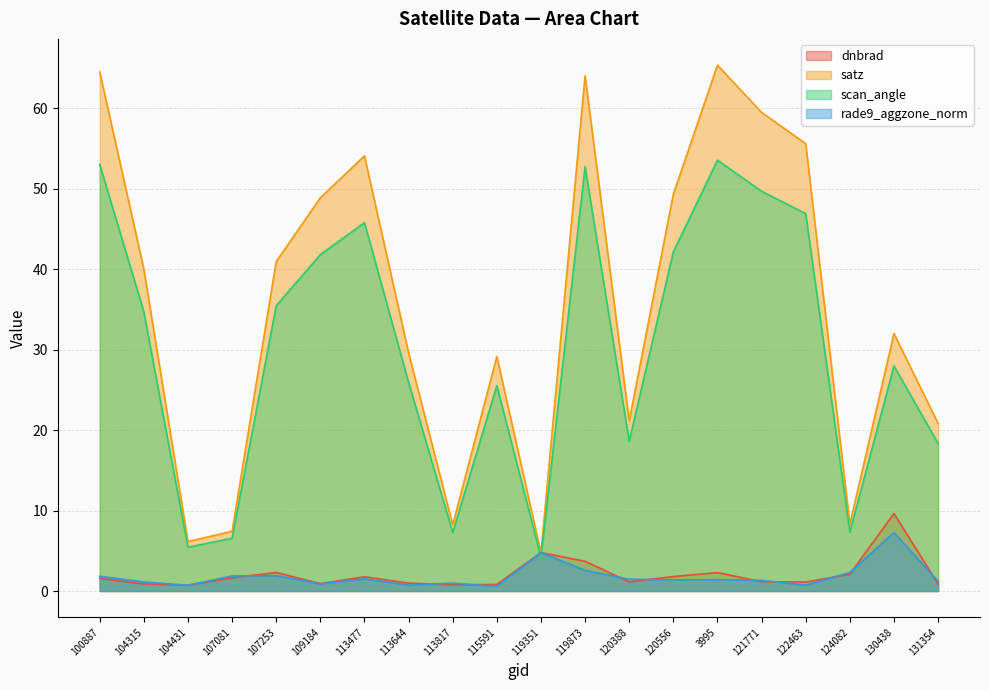

Reading right to left, what are all the values shown in this chart?

dnbrad: 131354=0.9	130438=9.6	124082=2.1	122463=1.1	121771=1.2	3995=2.3	120556=1.8	120388=1.1	119873=3.7	119351=4.8	115591=0.8	113817=0.8	113644=1.0	113477=1.8	109184=0.9	107253=2.3	107081=1.6	104431=0.7	104315=0.9	100887=1.6
satz: 131354=20.8	130438=32.0	124082=8.3	122463=55.6	121771=59.5	3995=65.3	120556=49.3	120388=21.1	119873=64.0	119351=4.7	115591=29.1	113817=8.2	113644=29.6	113477=54.1	109184=48.9	107253=40.9	107081=7.4	104431=6.1	104315=40.0	100887=64.5
scan_angle: 131354=18.3	130438=28.0	124082=7.3	122463=46.9	121771=49.7	3995=53.5	120556=42.1	120388=18.6	119873=52.7	119351=4.2	115591=25.5	113817=7.3	113644=25.9	113477=45.8	109184=41.8	107253=35.4	107081=6.6	104431=5.4	104315=34.7	100887=53.0
rade9_aggzone_norm: 131354=1.2	130438=7.3	124082=2.3	122463=0.7	121771=1.3	3995=1.4	120556=1.4	120388=1.5	119873=2.6	119351=4.8	115591=0.6	113817=1.0	113644=0.7	113477=1.5	109184=0.9	107253=1.9	107081=1.9	104431=0.7	104315=1.1	100887=1.8